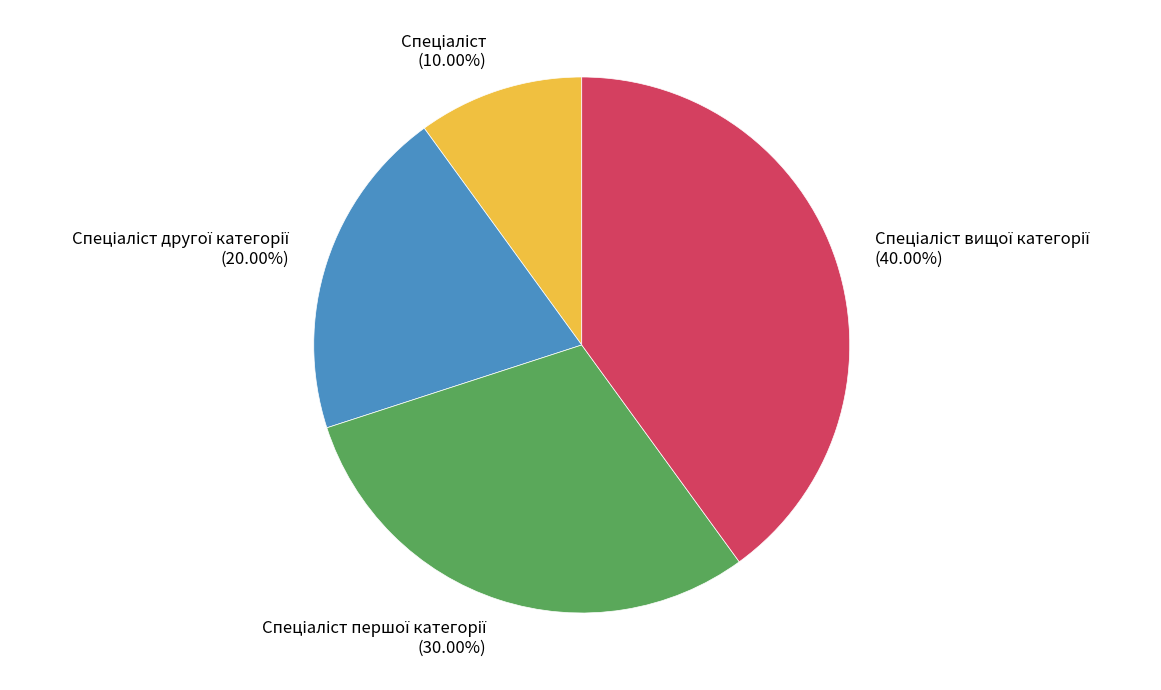

Is there any slice that represents more than half of the pie?

No